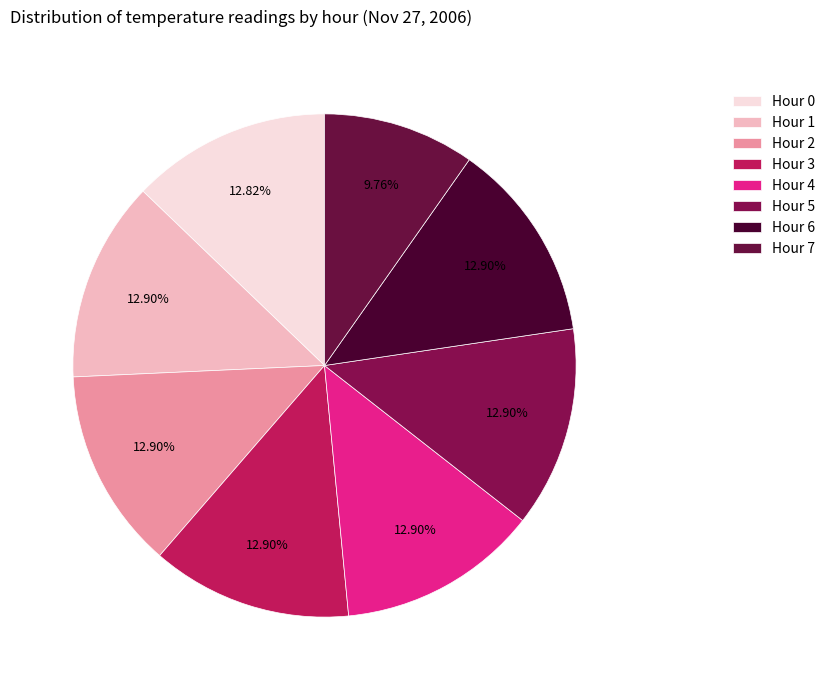

Count the number of slices in the pie.

8